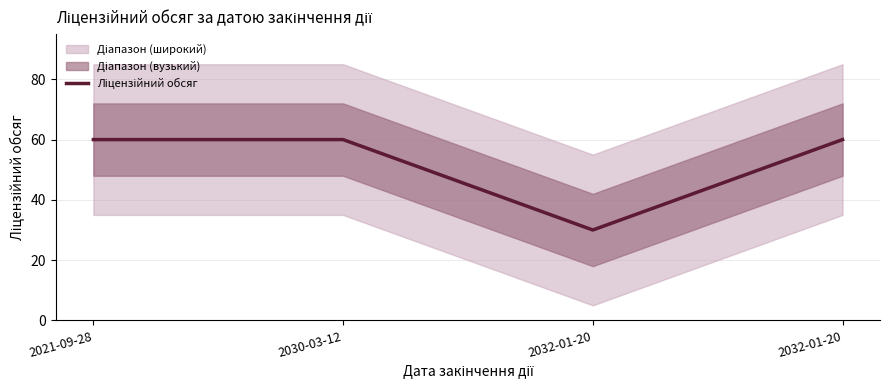

Does the chart display data point markers on the line(s)?

No